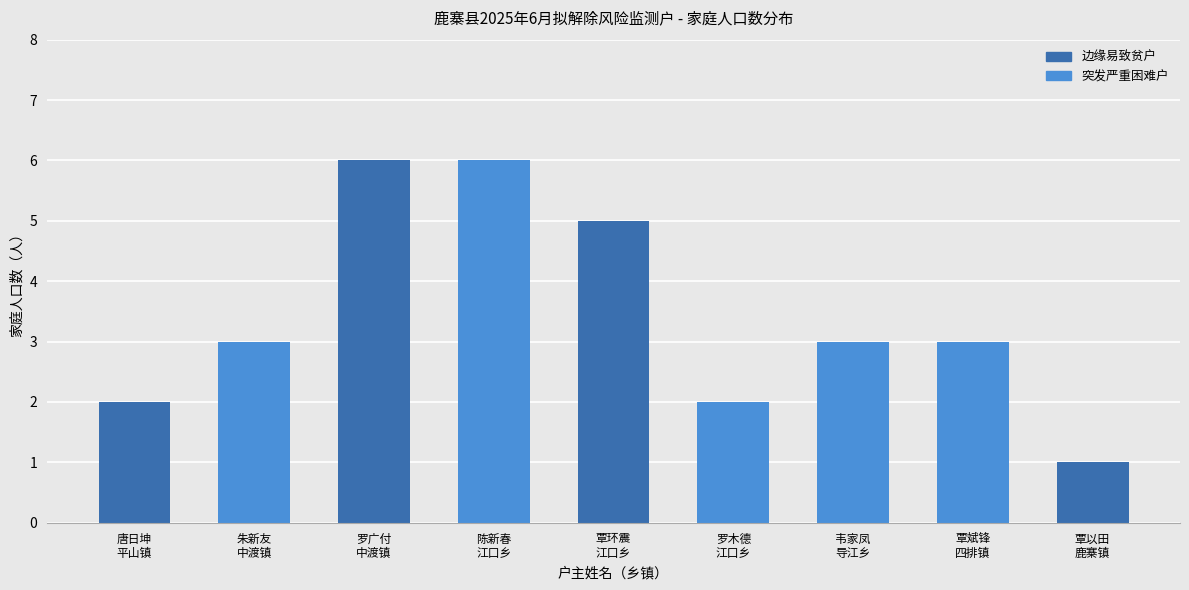

What value does the data have at 覃以田
鹿寨镇?

1